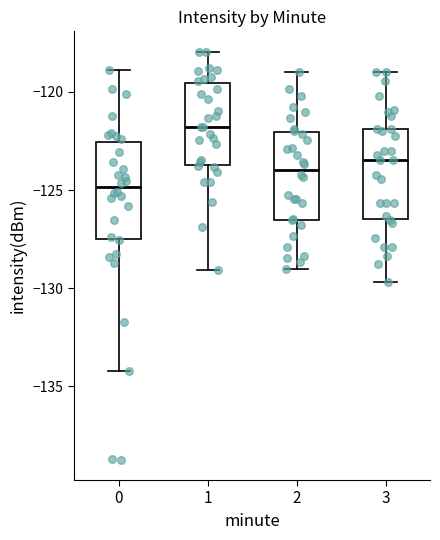

Where is the upper edge of the box at x = 2 on the y-axis? The values are not printed on the chart, so give them approximately, as read against the axis.

-122.0